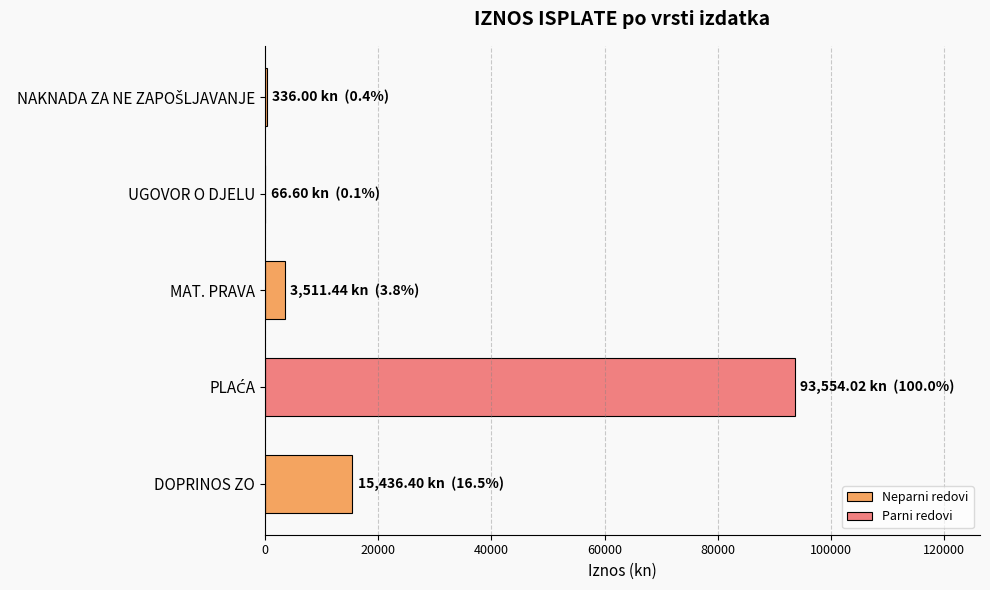

The value at DOPRINOS ZO is 15436.4. True or false?

True